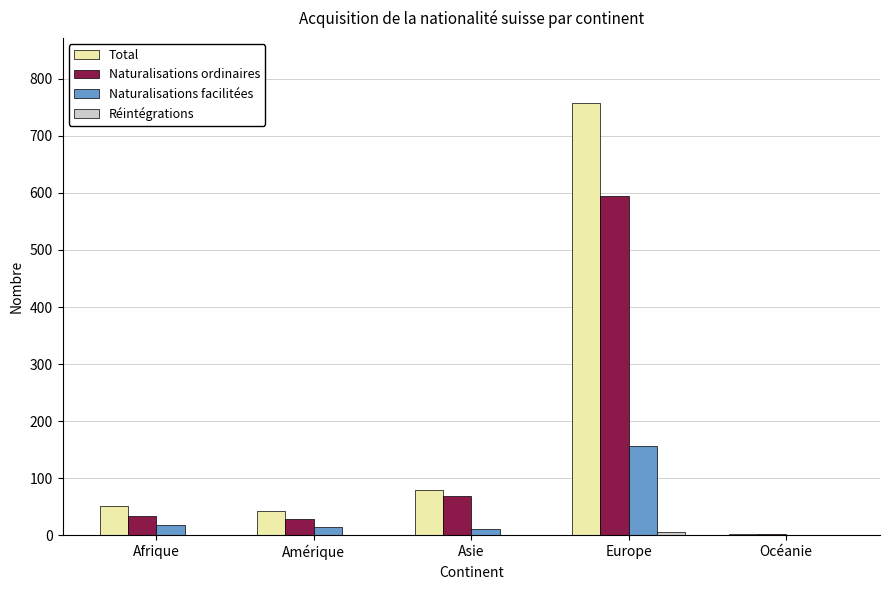

Is it true that Total equals 79 at Asie?

True